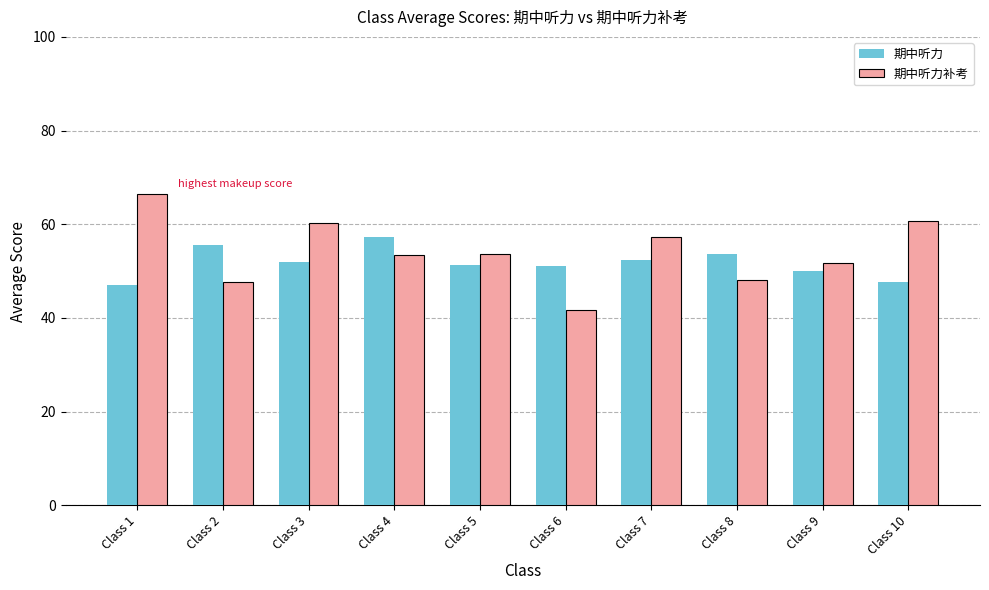

Which label corresponds to the largest value in the chart?

Class 1